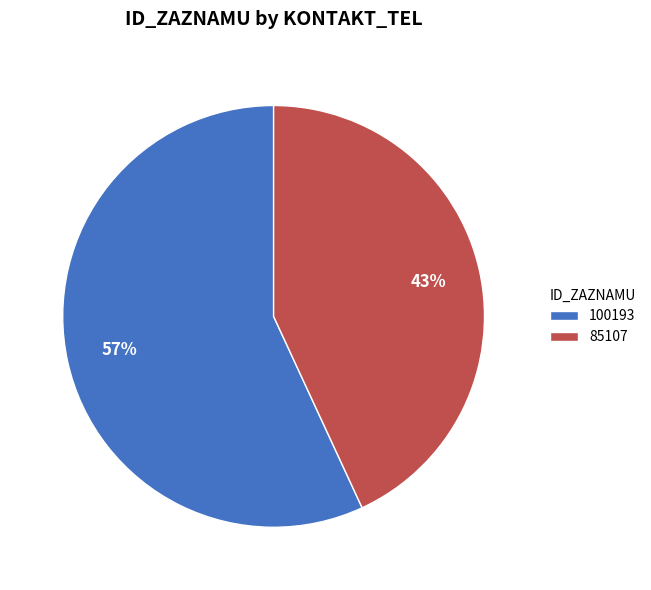

What percentage is the 85107 slice, to the nearest percent?

43%